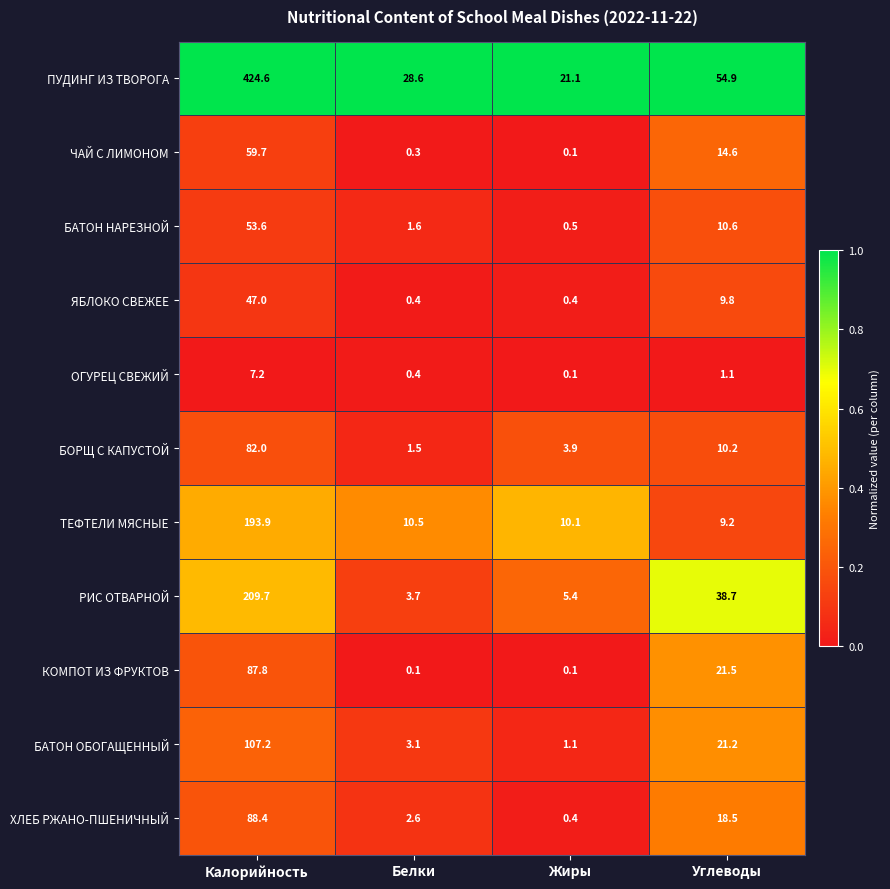

What value does the КОМПОТ ИЗ ФРУКТОВ series have at Углеводы?

21.5